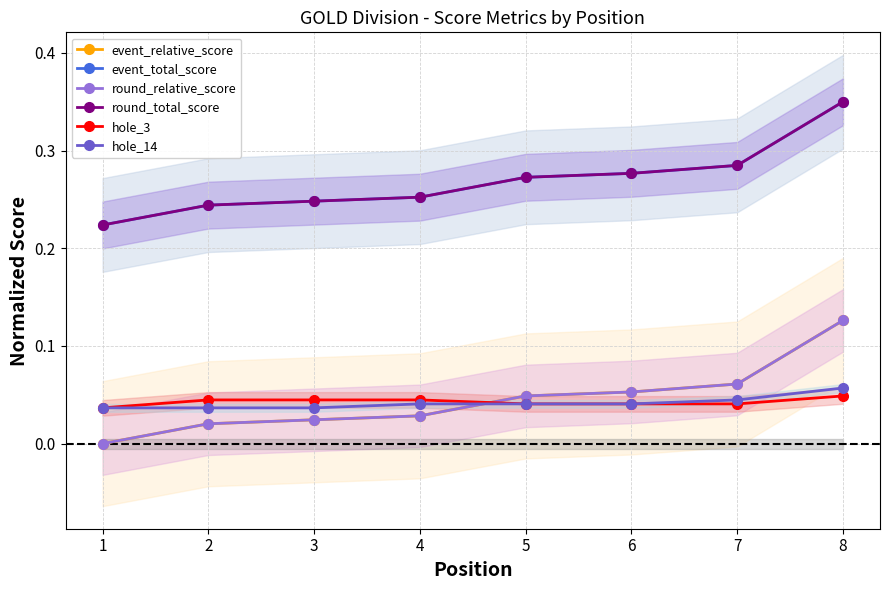

How many values in event_relative_score are above zero?

7